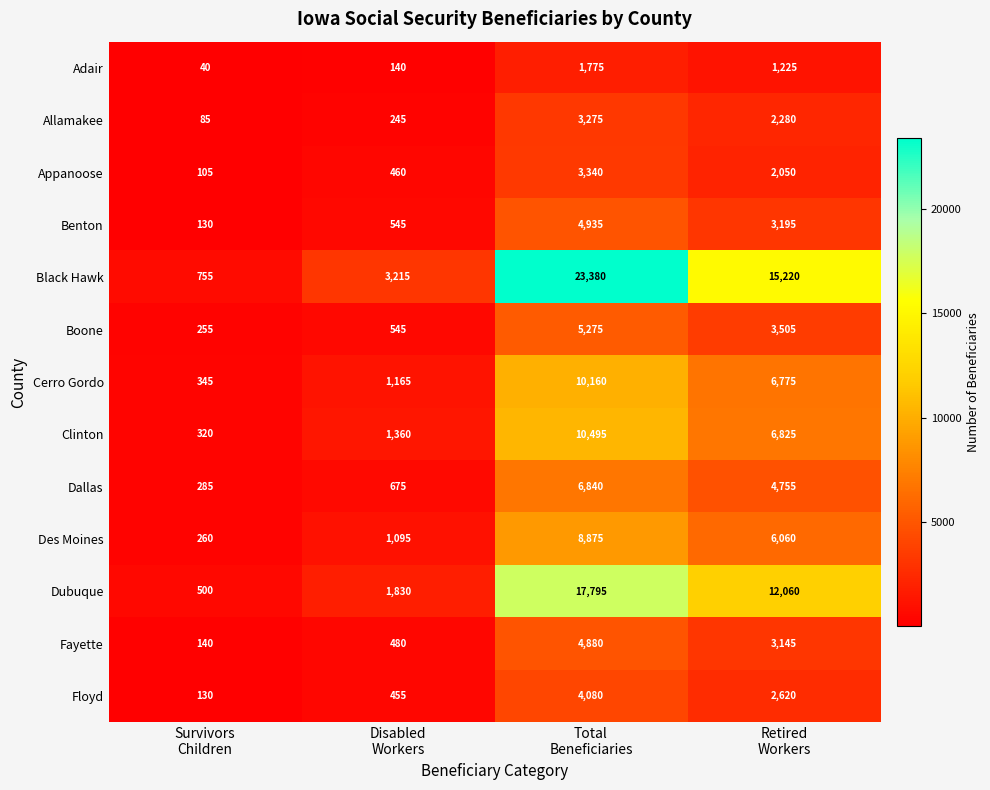

What is the average value of the Floyd series?

1821